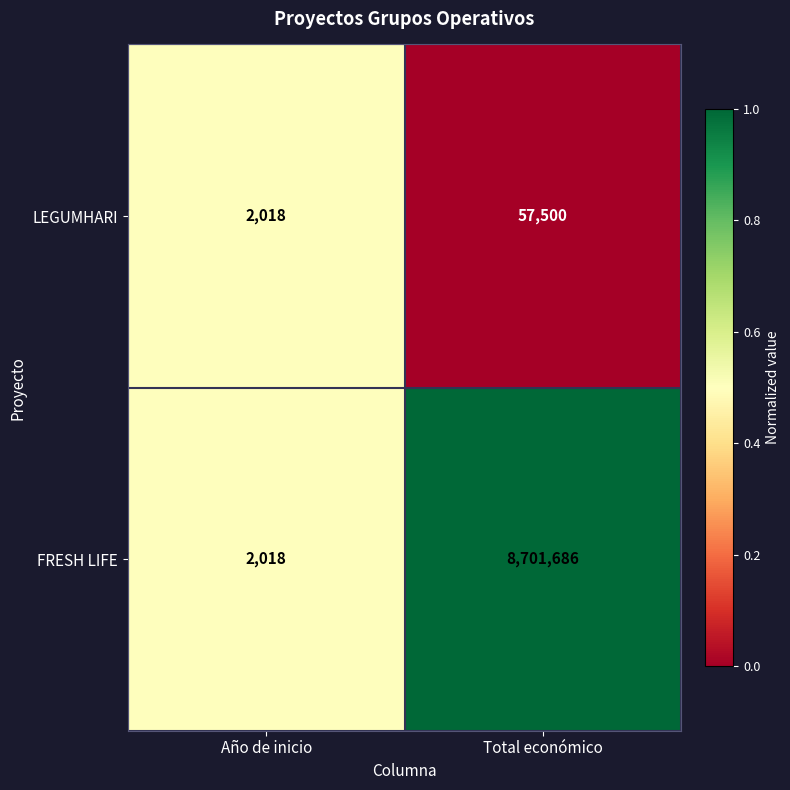

Rank the series at Total económico from lowest to highest value.

LEGUMHARI, FRESH LIFE